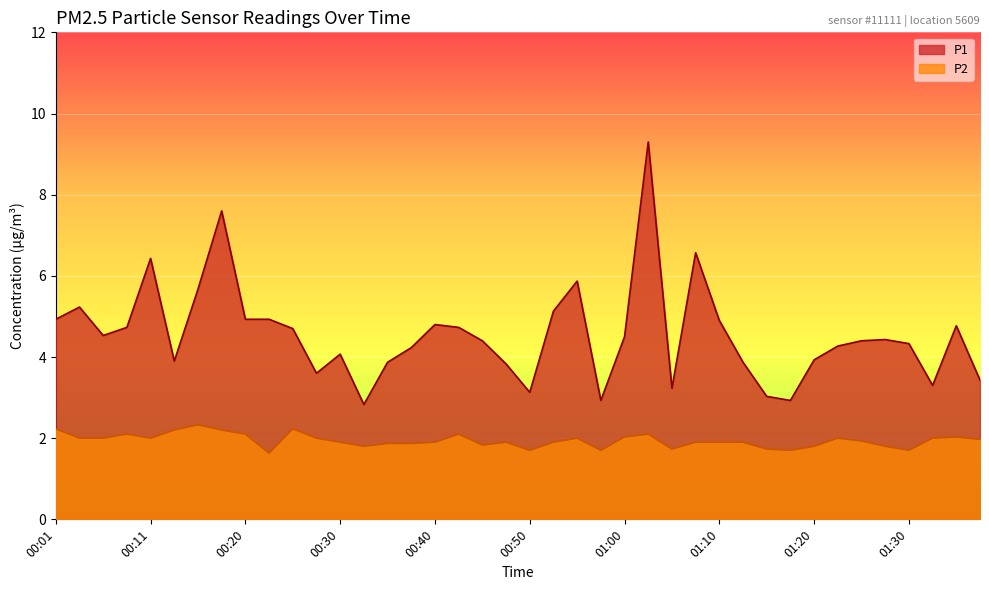

What is the minimum value shown in the chart?

1.6